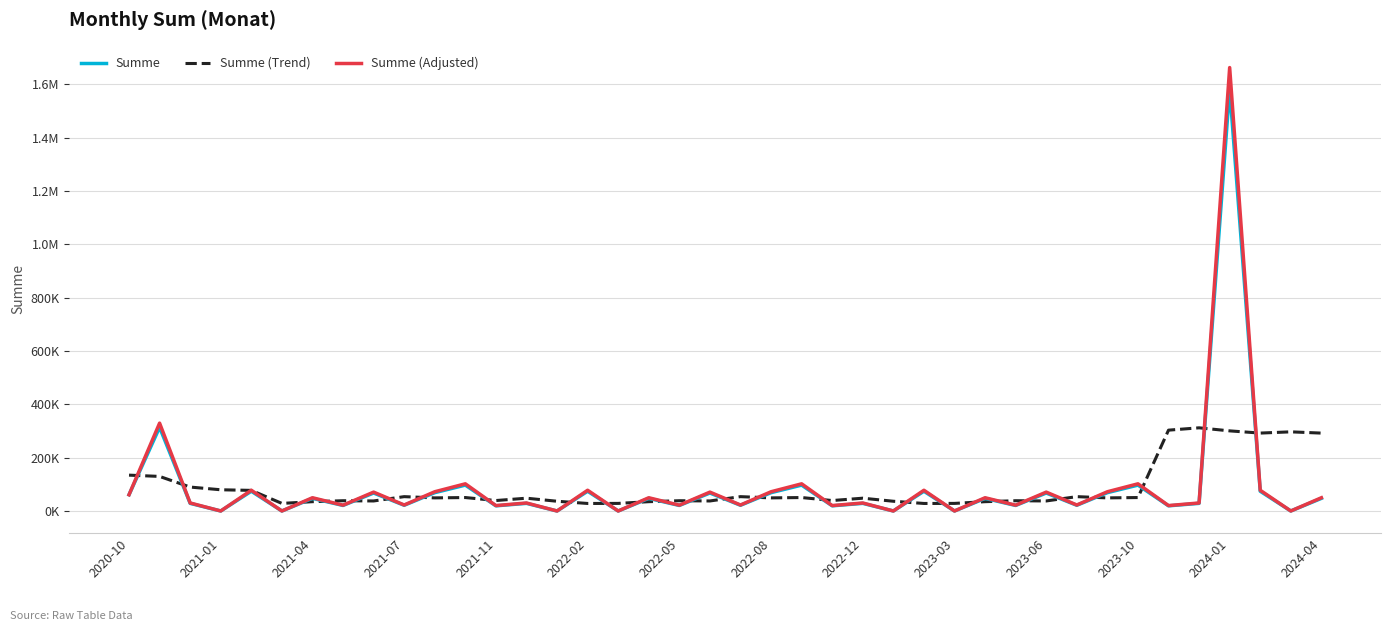

What is the maximum value shown in the chart?

1663200.0